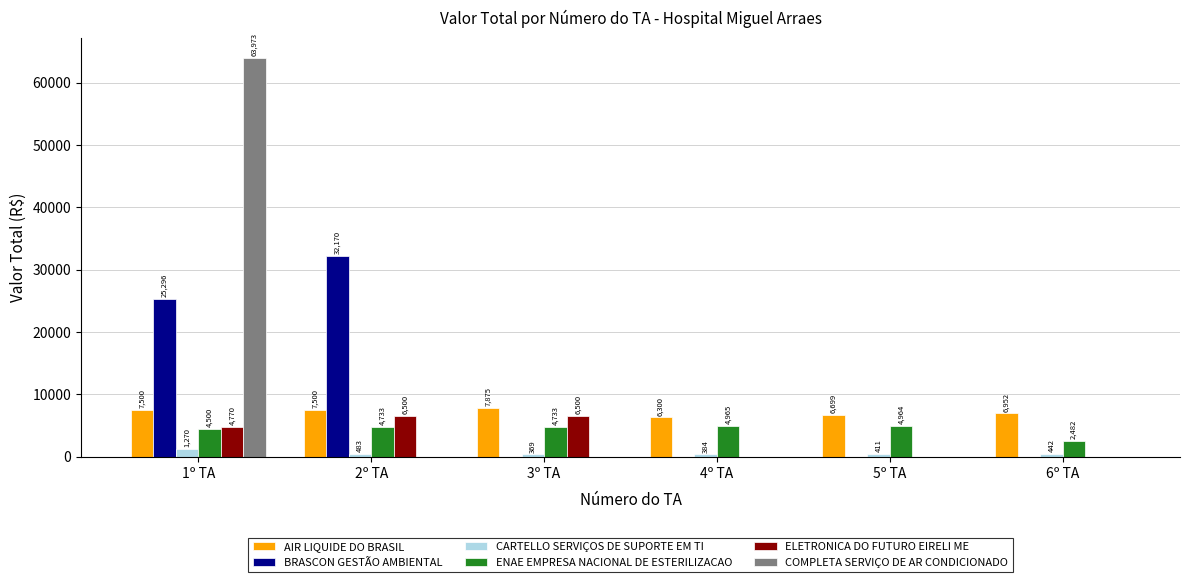

Which series changed the most between 5º TA and 6º TA?

ENAE EMPRESA NACIONAL DE ESTERILIZACAO